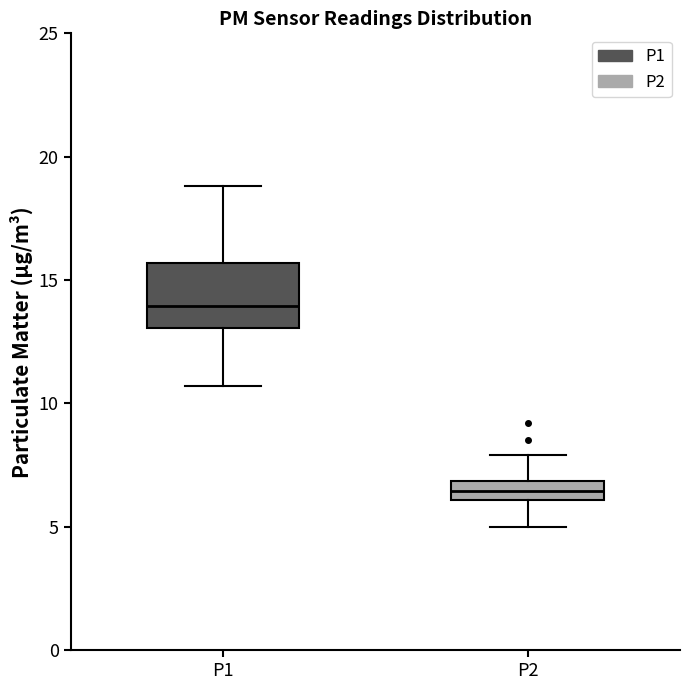

Reading left to right, read every box against the y-axis: the position of its median line, the range the box covers, and the ends of its whiskers. The values are not printed on the chart, so give them approximately, as read against the axis.

P1: median 14.0, box 13.0 to 15.5, whiskers 10.5 to 19.0
P2: median 6.5, box 6.0 to 7.0, whiskers 5.0 to 8.0